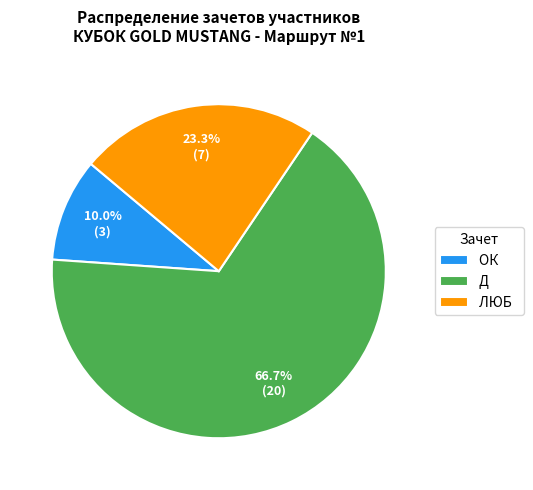

What is the total percentage of ОК and ЛЮБ?

33.3%